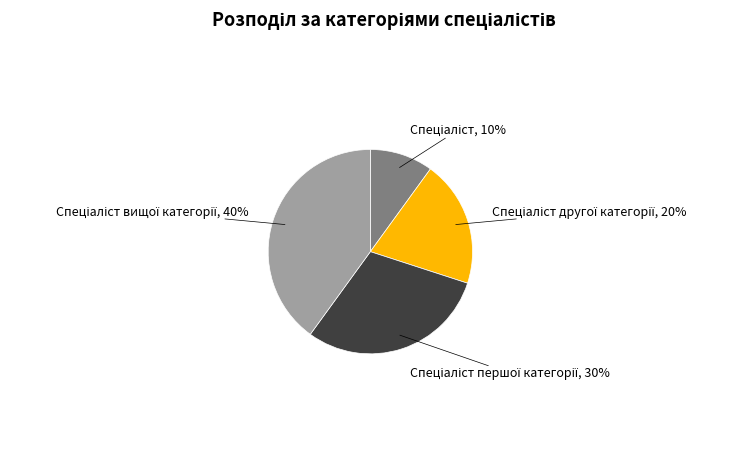

How many segments does this pie chart have?

4